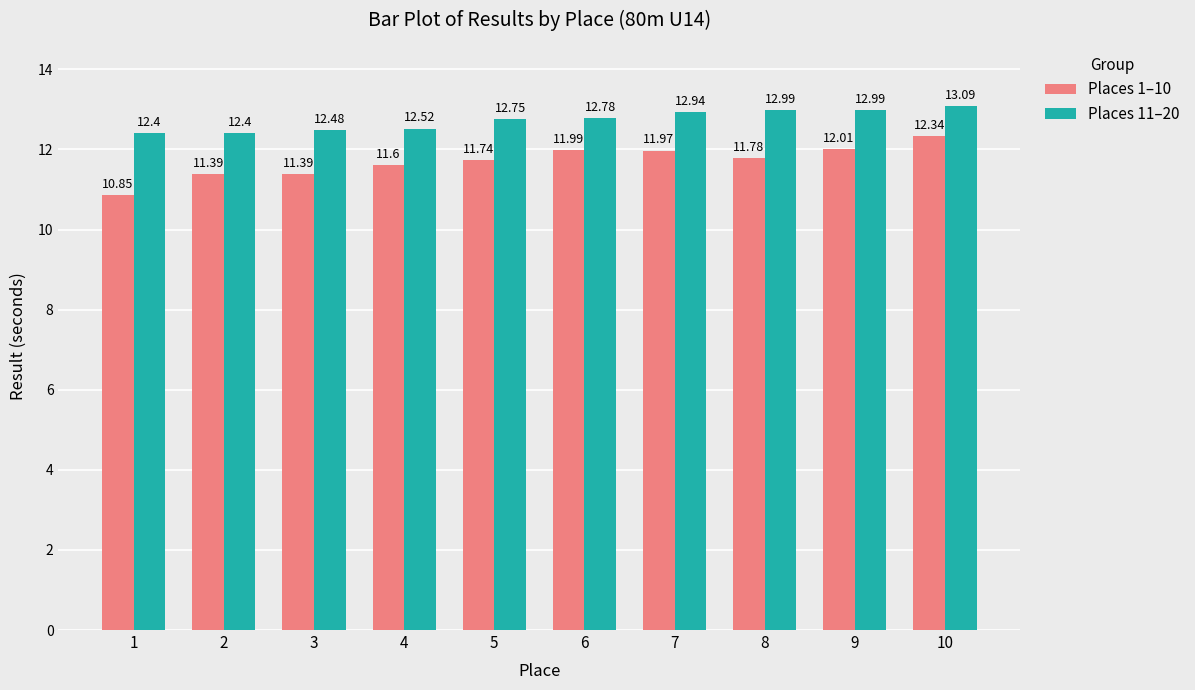

What is the difference between the highest and lowest values at 6?

0.8